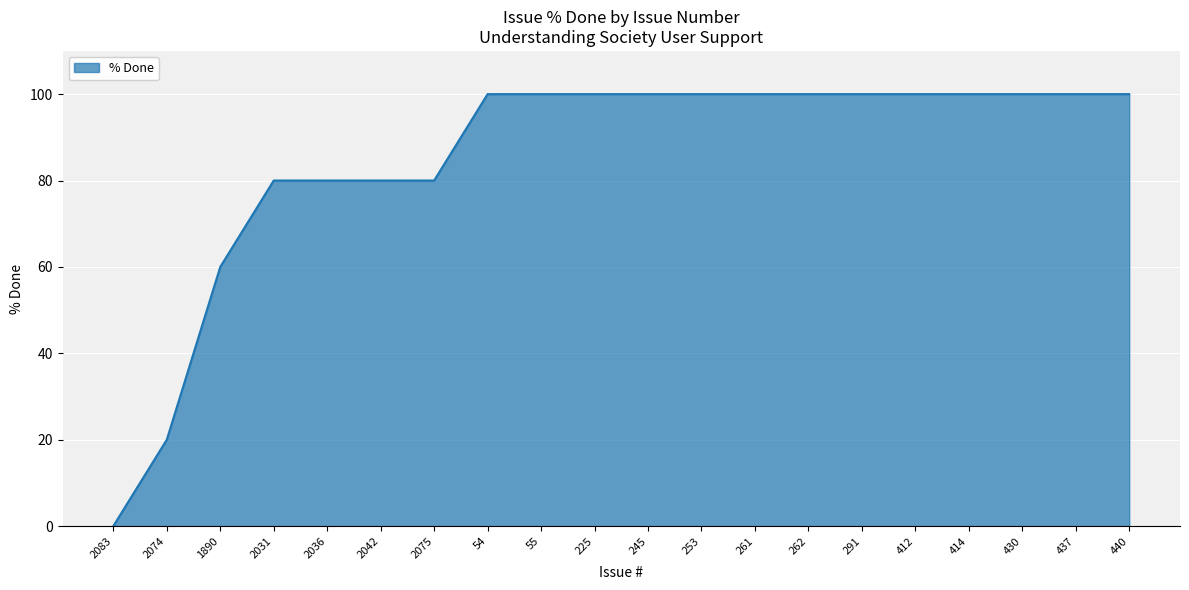

Reading right to left, what are all the values shown in this chart?

440=100	437=100	430=100	414=100	412=100	291=100	262=100	261=100	253=100	245=100	225=100	55=100	54=100	2075=80	2042=80	2036=80	2031=80	1890=60	2074=20	2083=0